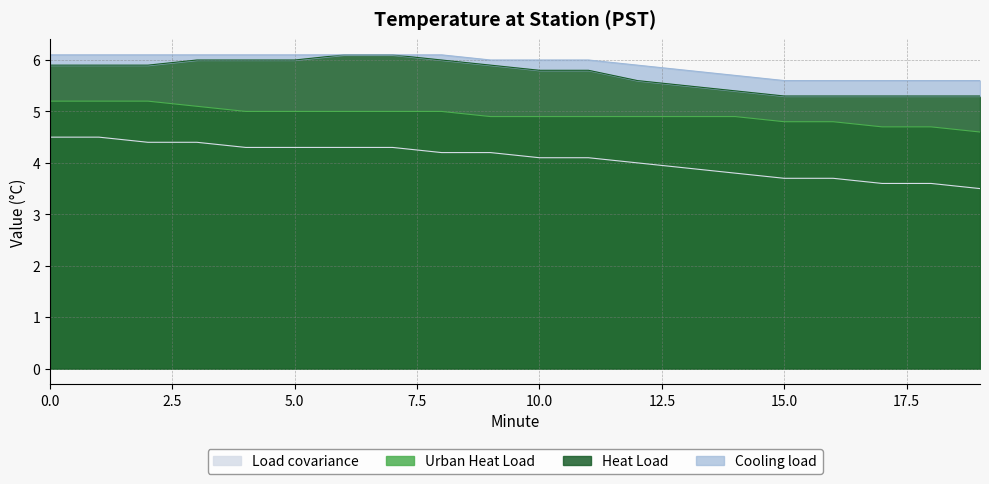

True or false: Load covariance has a value of 4.1 at 10.

True